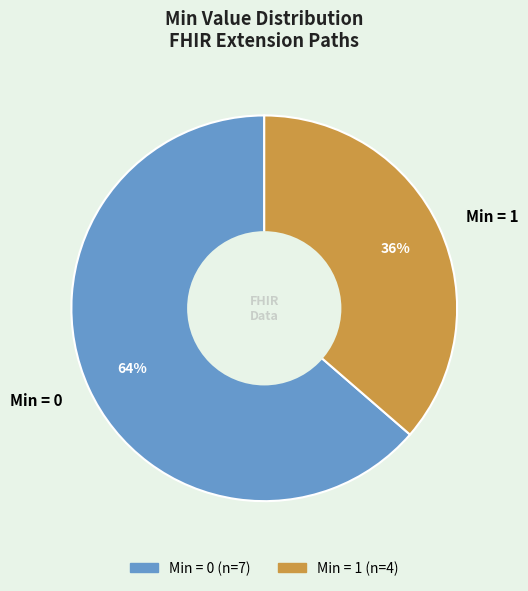

Does Min = 1 account for over 50% of the chart?

No